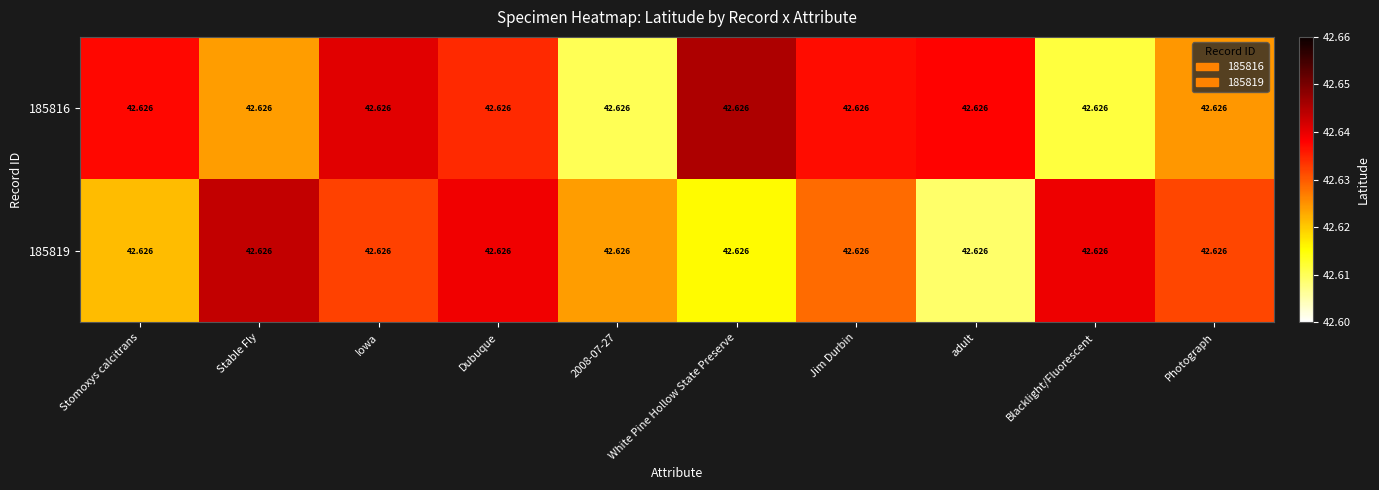

Reading left to right, extract all data points from this chart.

185816: Stomoxys calcitrans=42.6	Stable Fly=42.6	Iowa=42.6	Dubuque=42.6	2008-07-27=42.6	White Pine Hollow State Preserve=42.6	Jim Durbin=42.6	adult=42.6	Blacklight/Fluorescent=42.6	Photograph=42.6
185819: Stomoxys calcitrans=42.6	Stable Fly=42.6	Iowa=42.6	Dubuque=42.6	2008-07-27=42.6	White Pine Hollow State Preserve=42.6	Jim Durbin=42.6	adult=42.6	Blacklight/Fluorescent=42.6	Photograph=42.6